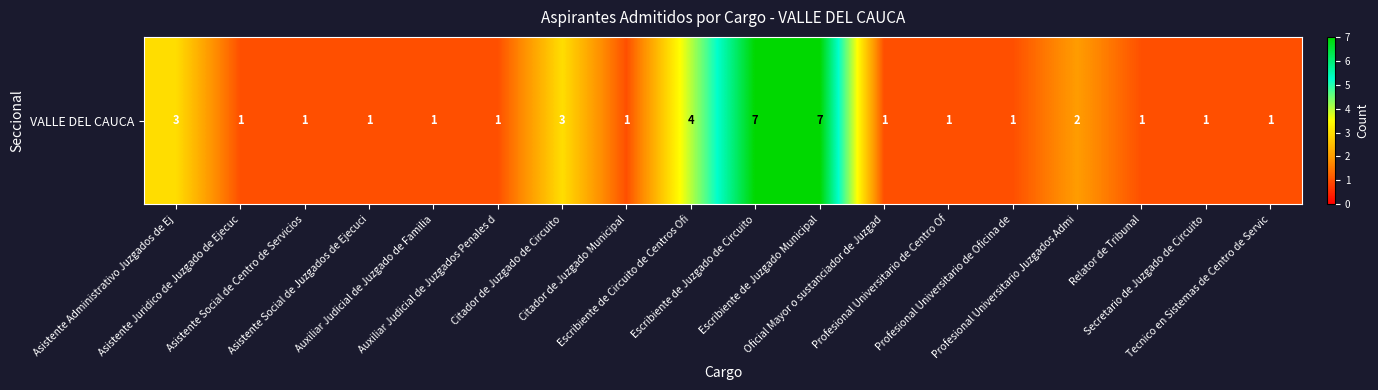

Count the number of categories in the chart.

18